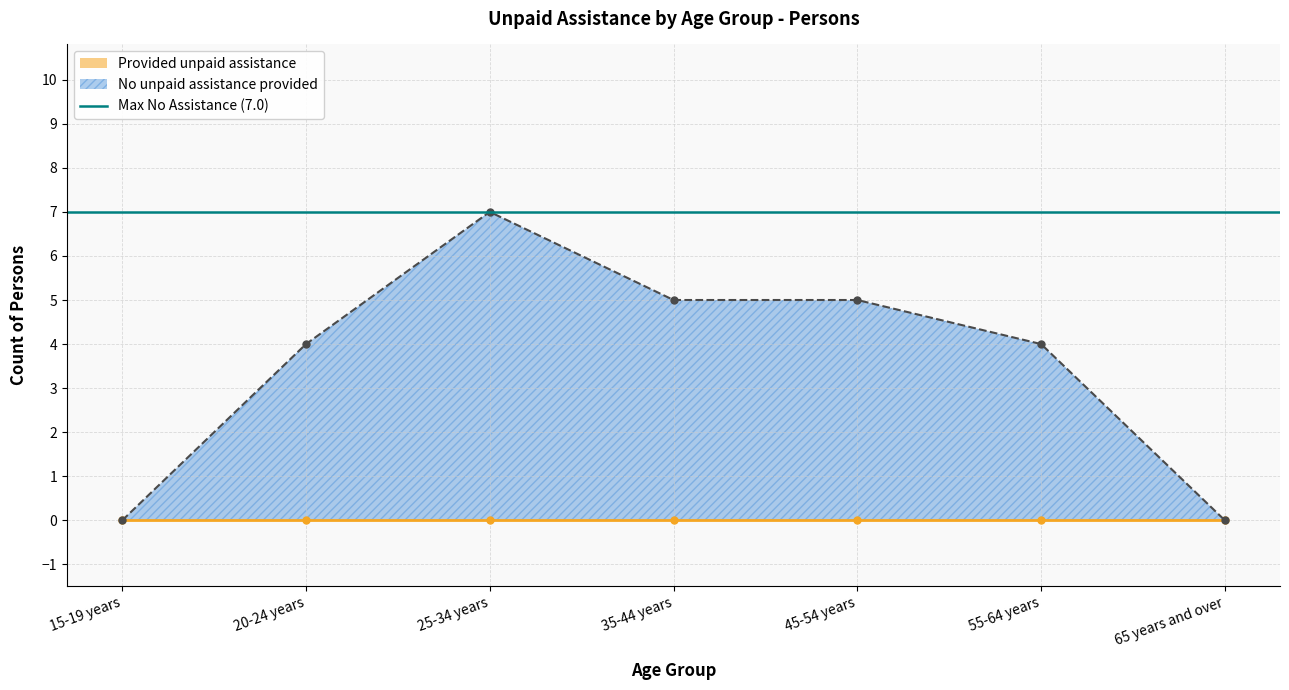

Count the number of values greater than 4.

3